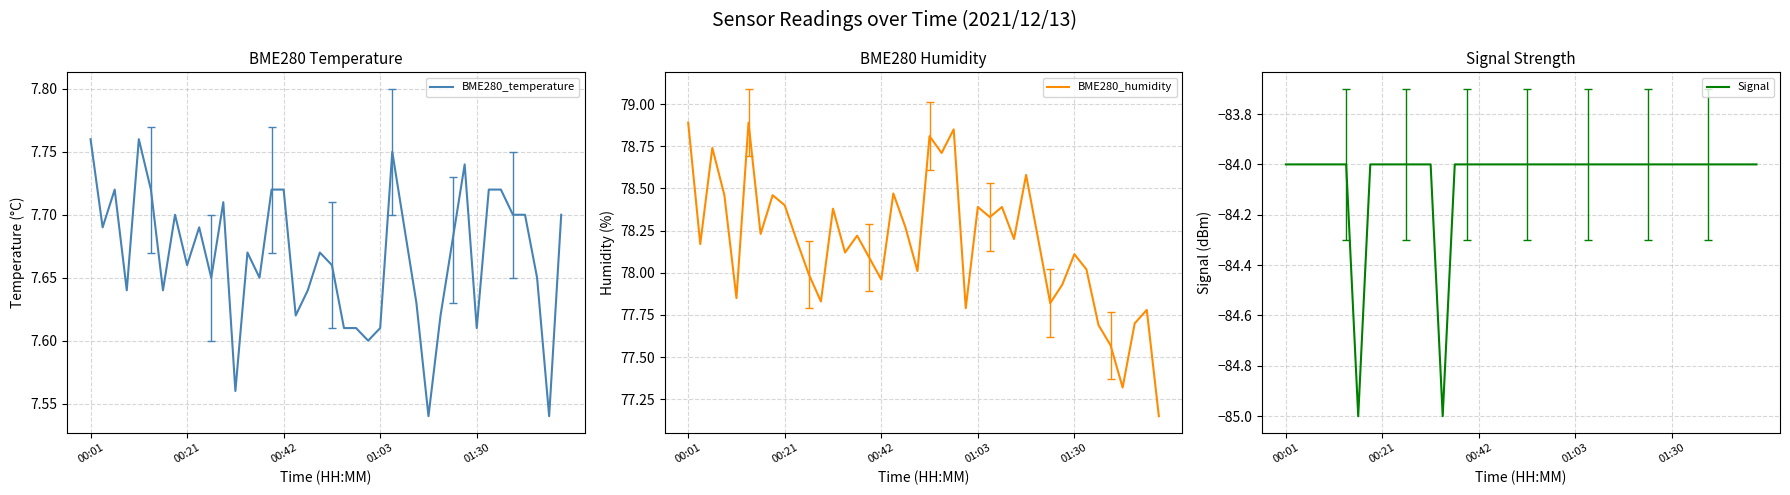

What is the lowest value of the Signal series?

-85